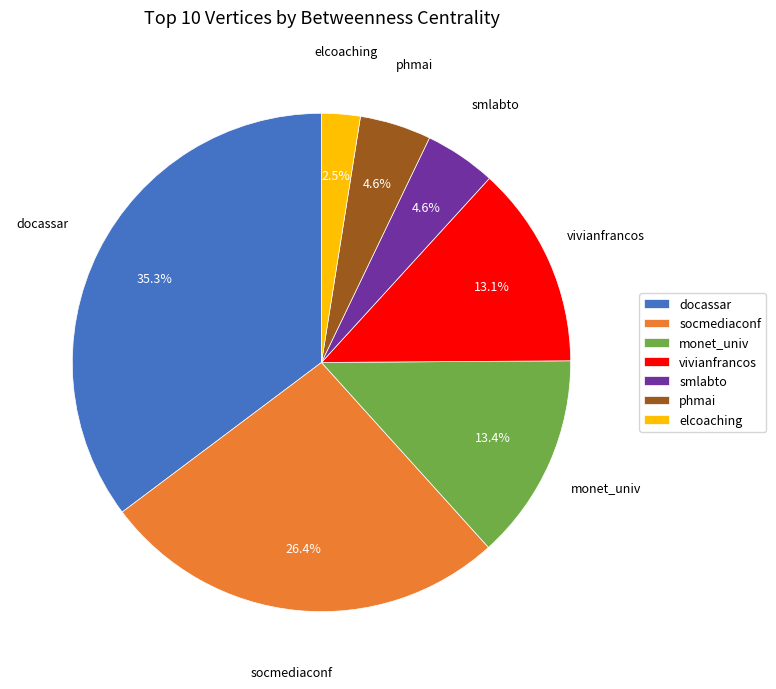

To the nearest percent, what is the difference between the smlabto and monet_univ slice percentages?

9%